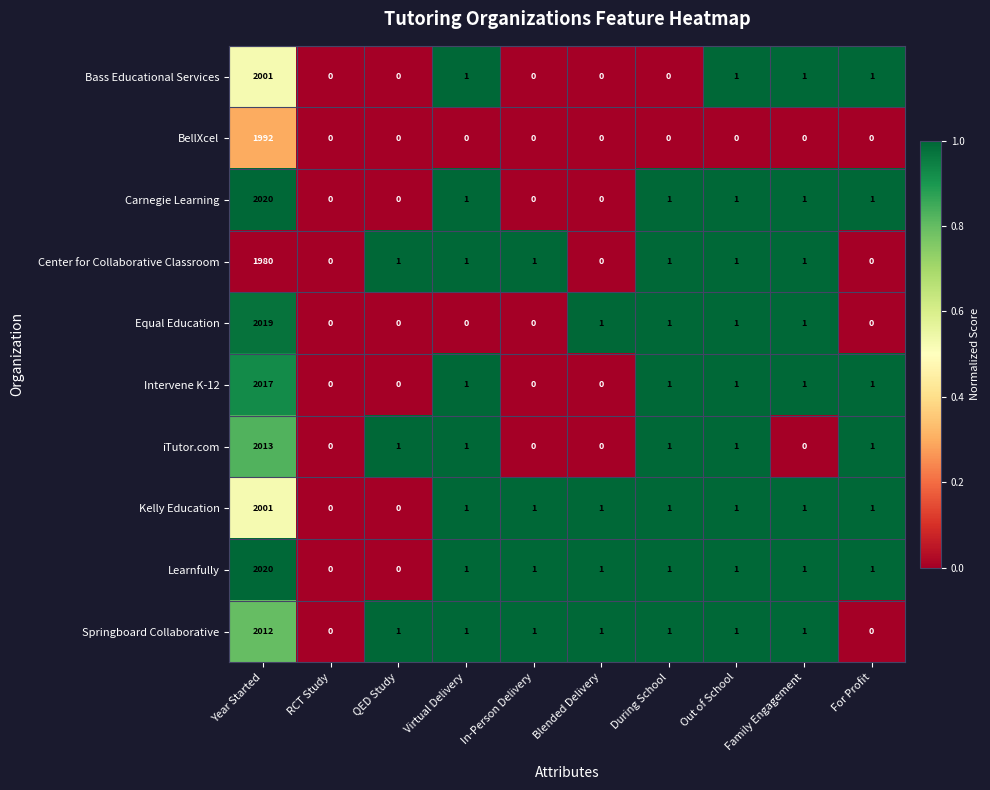

At which label does iTutor.com first exceed 1?

Year Started